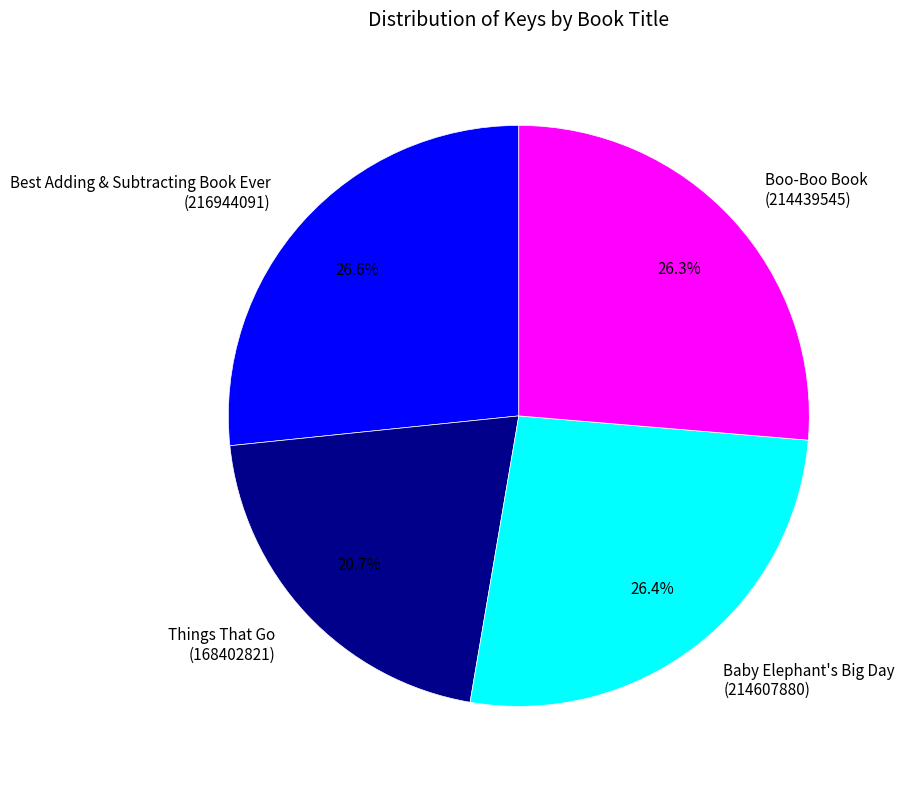

Between Things That Go and Best Adding & Subtracting Book Ever, which is larger?

Best Adding & Subtracting Book Ever